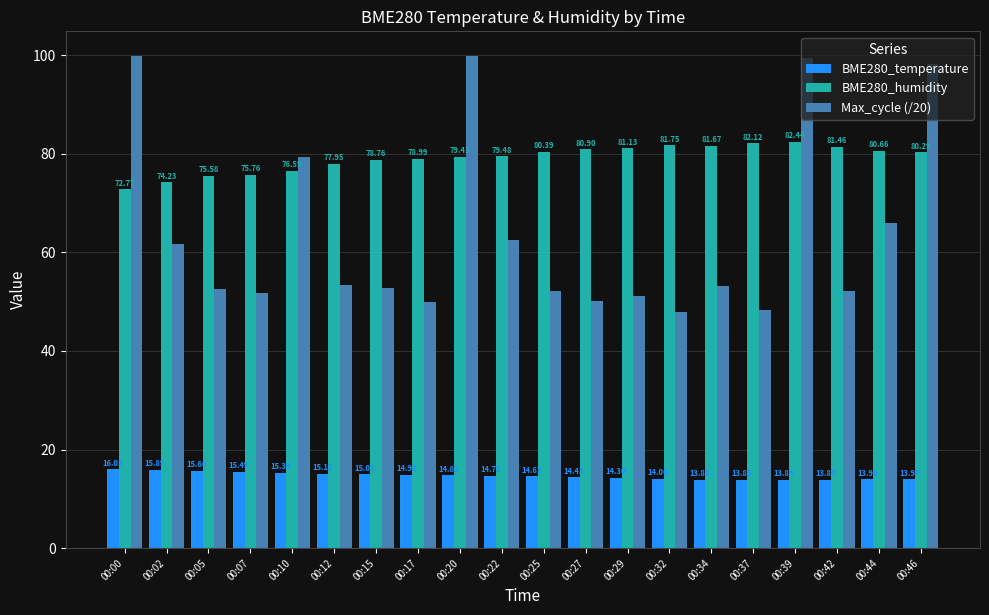

How many values in the Max_cycle (/20) series are below 53?

10